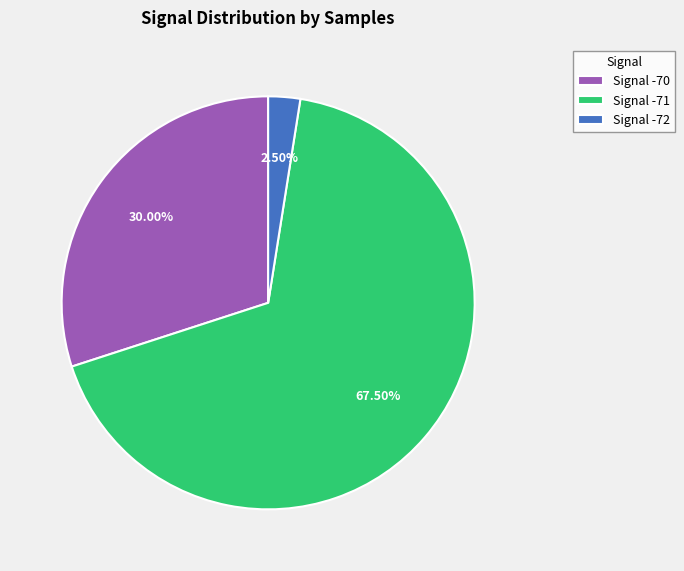

Rank the categories by value from lowest to highest.

Signal -72, Signal -70, Signal -71